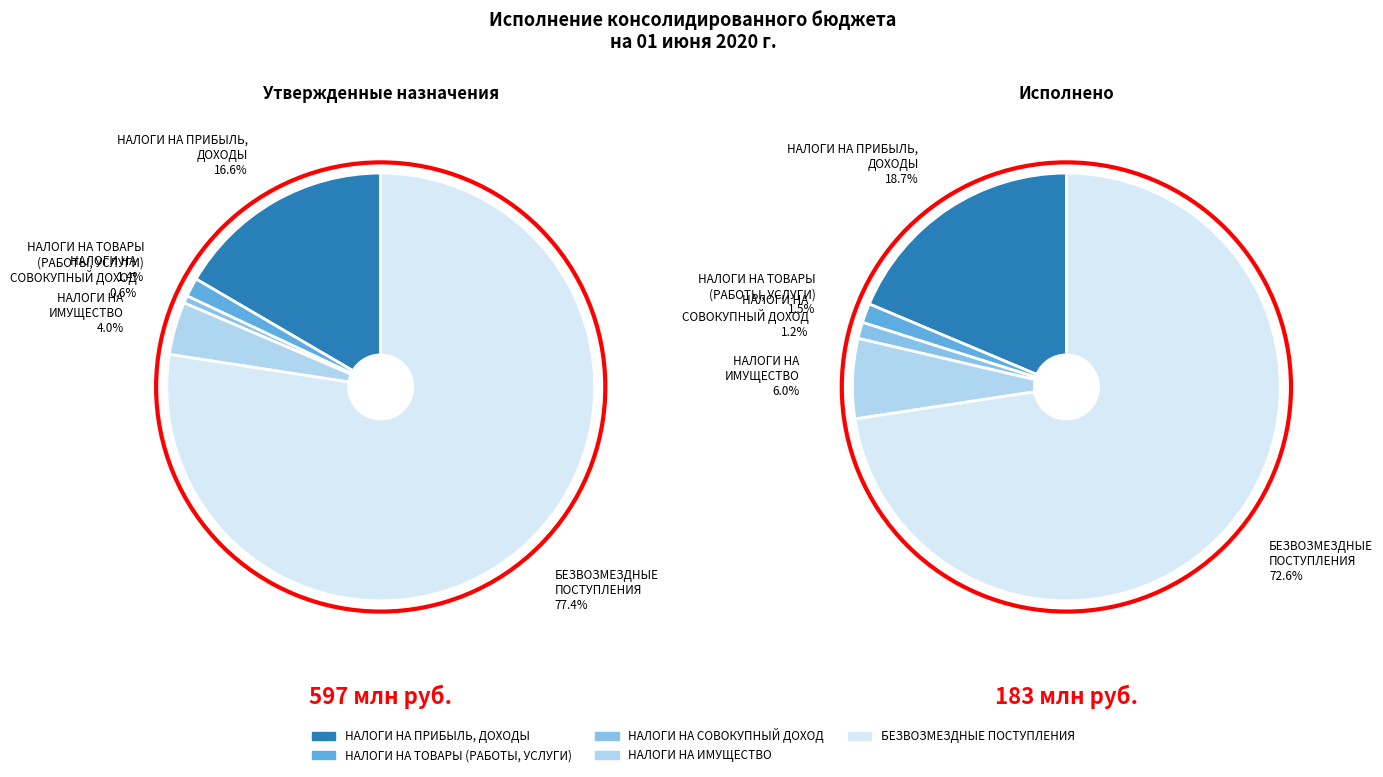

Which slice represents more than half of the pie?

БЕЗВОЗМЕЗДНЫЕ ПОСТУПЛЕНИЯ